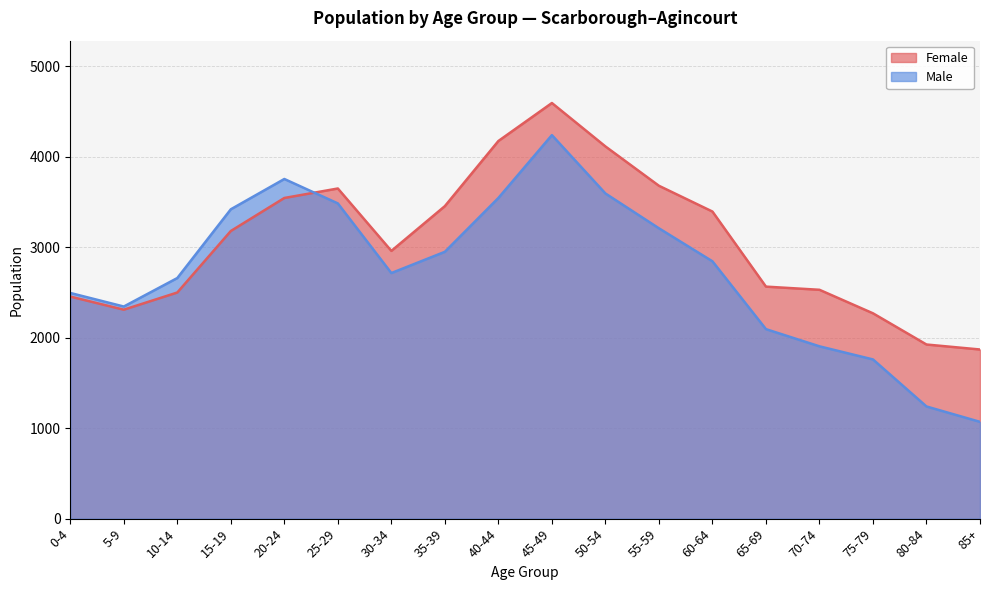

Which series has the largest total across all categories?

Female